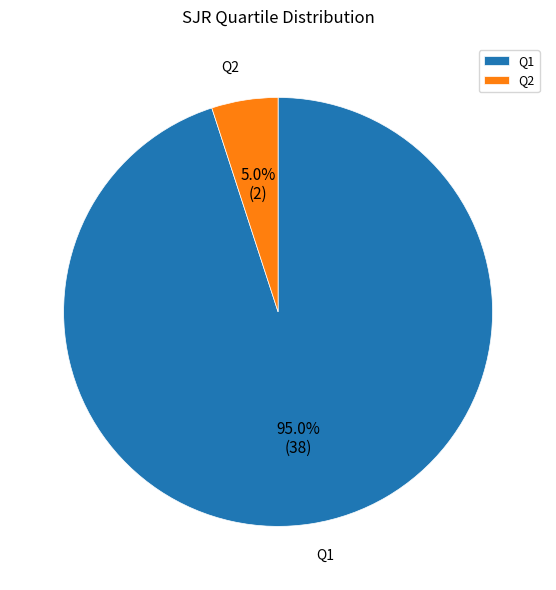

Rank the categories by value from lowest to highest.

Q2, Q1